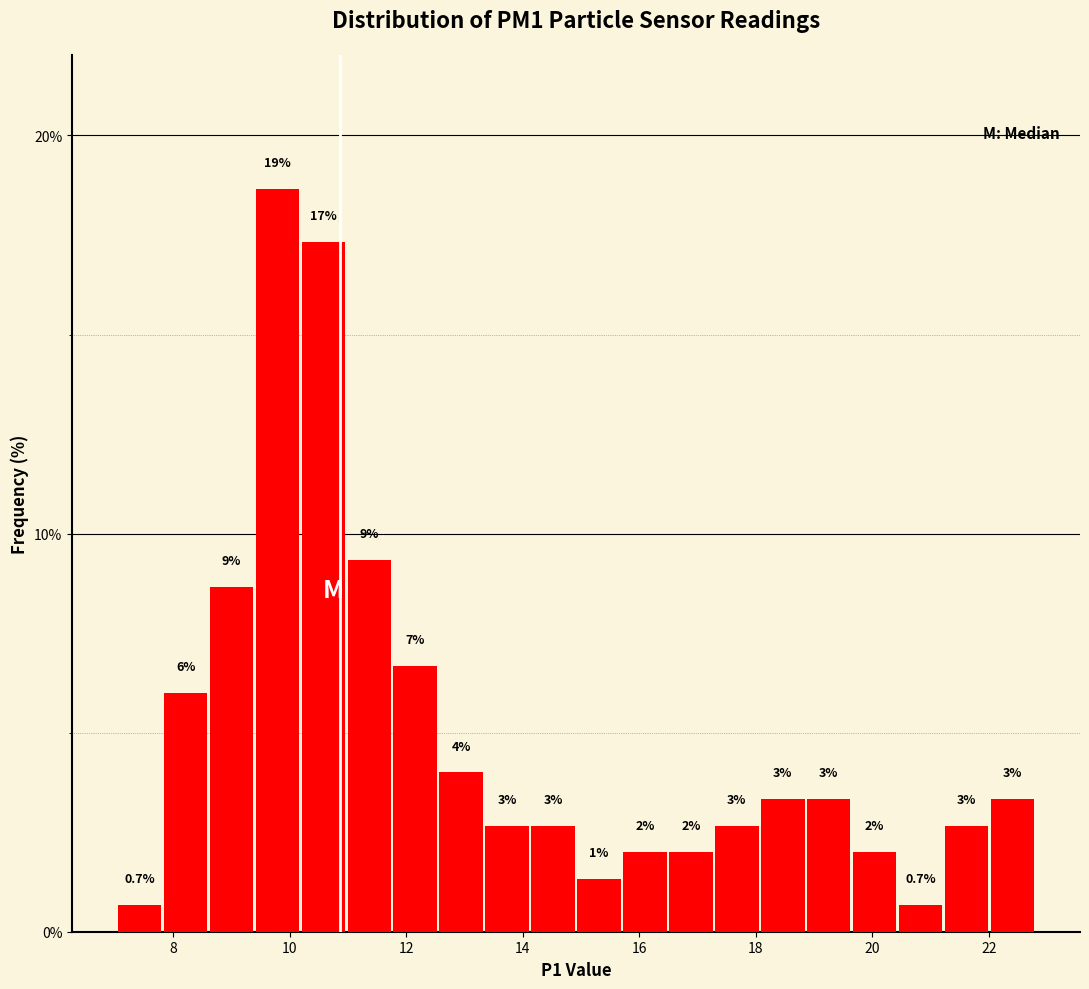

Around what value on the x-axis is the tallest bar? Give the approximate position of its centre, as read against the axis.

9.8